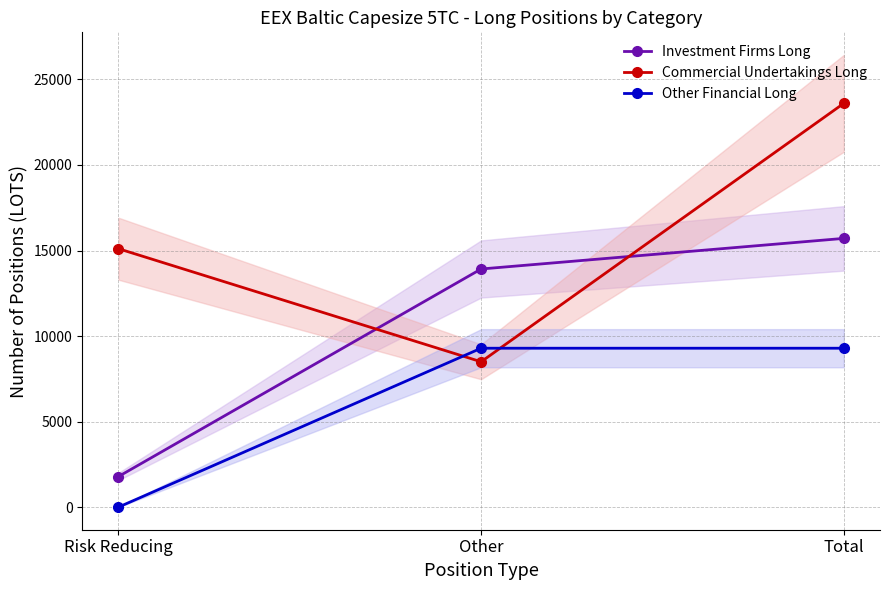

What position from the left is Risk Reducing?

1